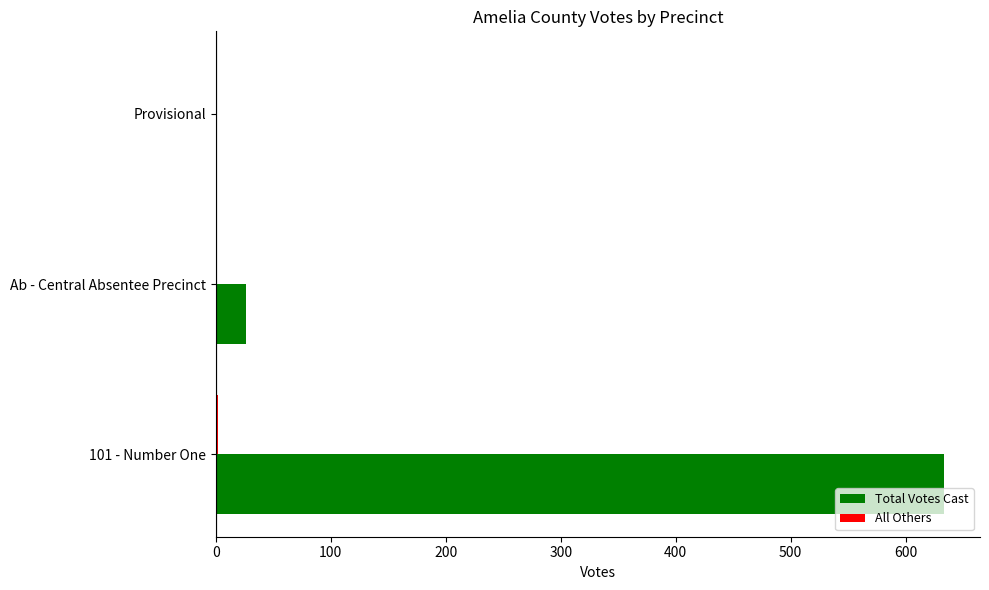

What is the maximum value for Total Votes Cast?

633